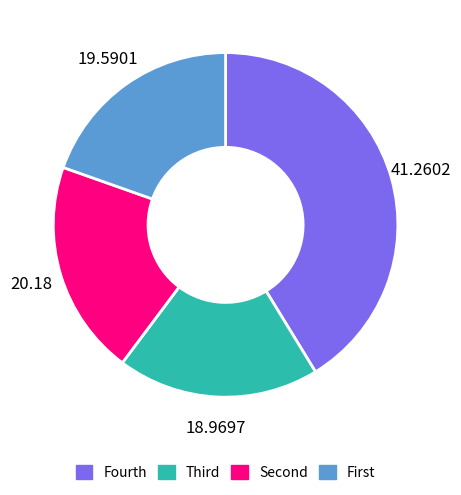

Rank the categories by value from highest to lowest.

Fourth, Second, First, Third